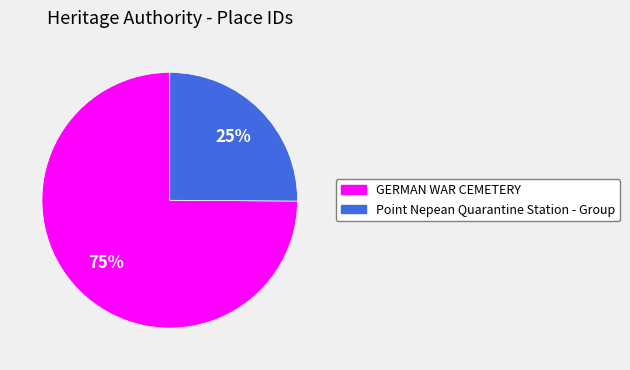

How many segments does this pie chart have?

2